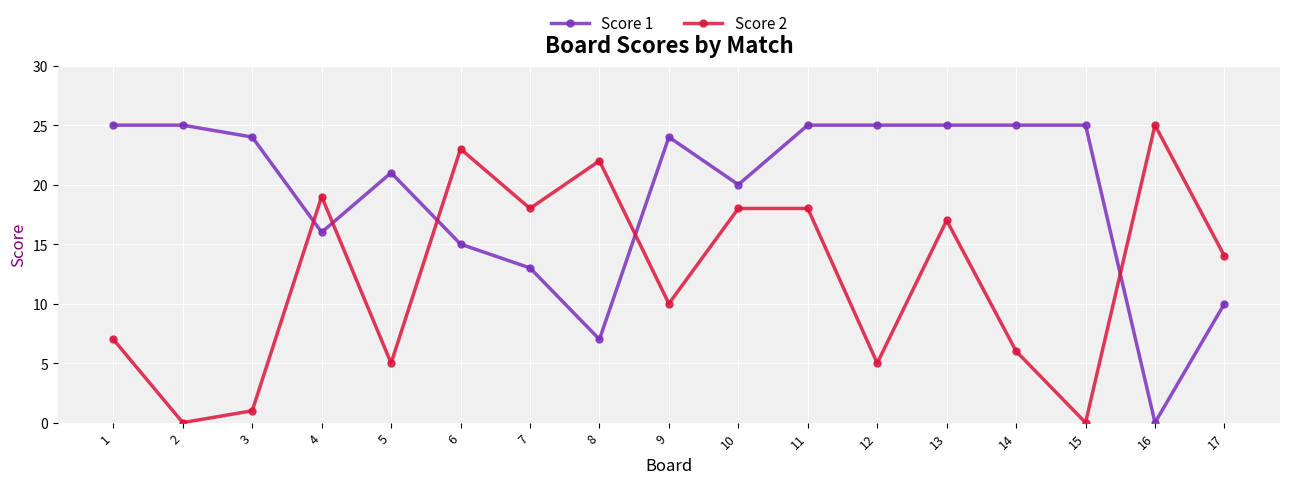

What is the difference between the second highest and minimum values in the Score 1 series?

25